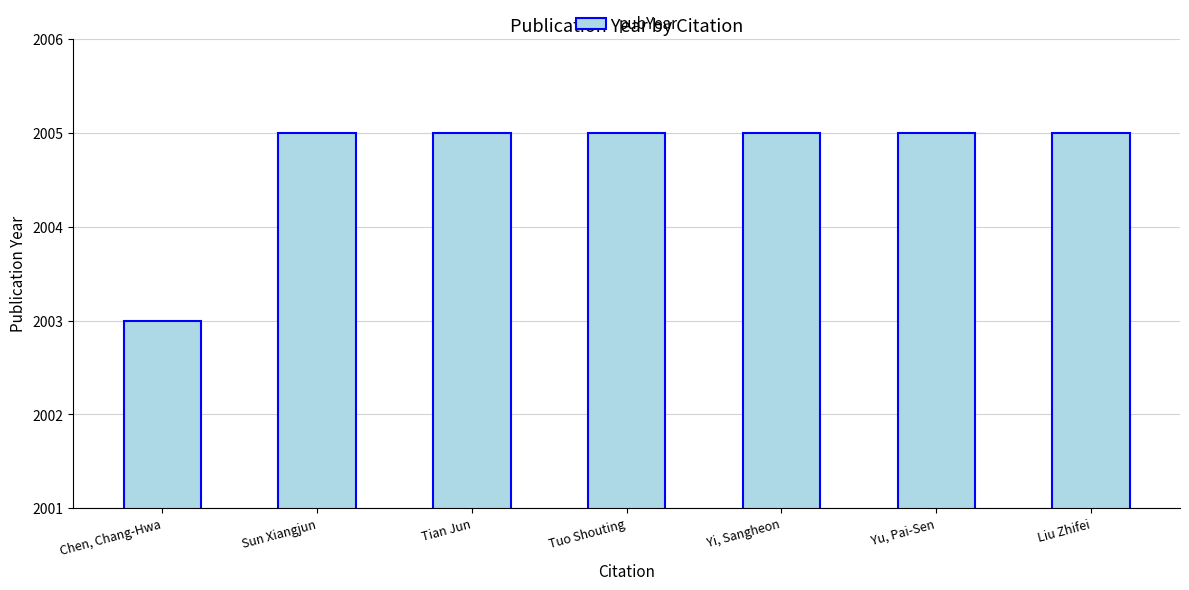

What position from the right is Tuo Shouting?

4